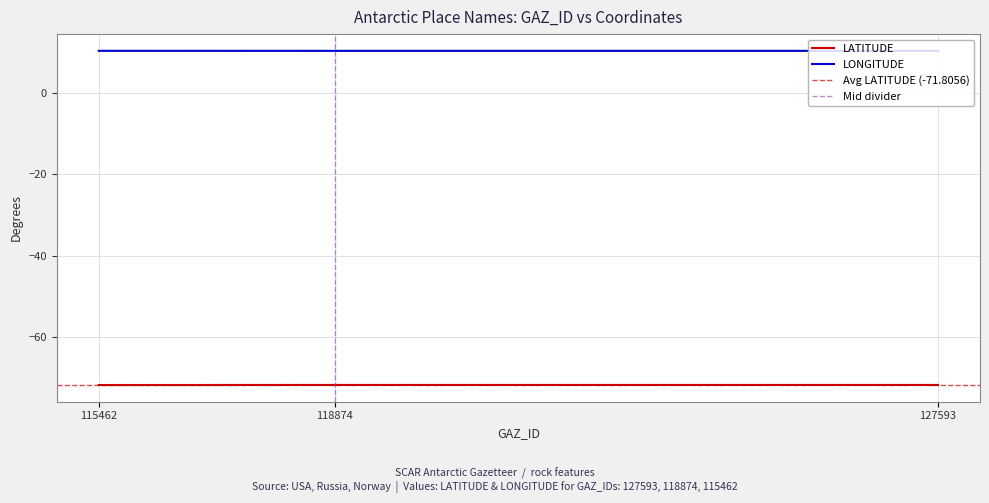

Between 118874 and 115462, which series saw the biggest shift?

LATITUDE